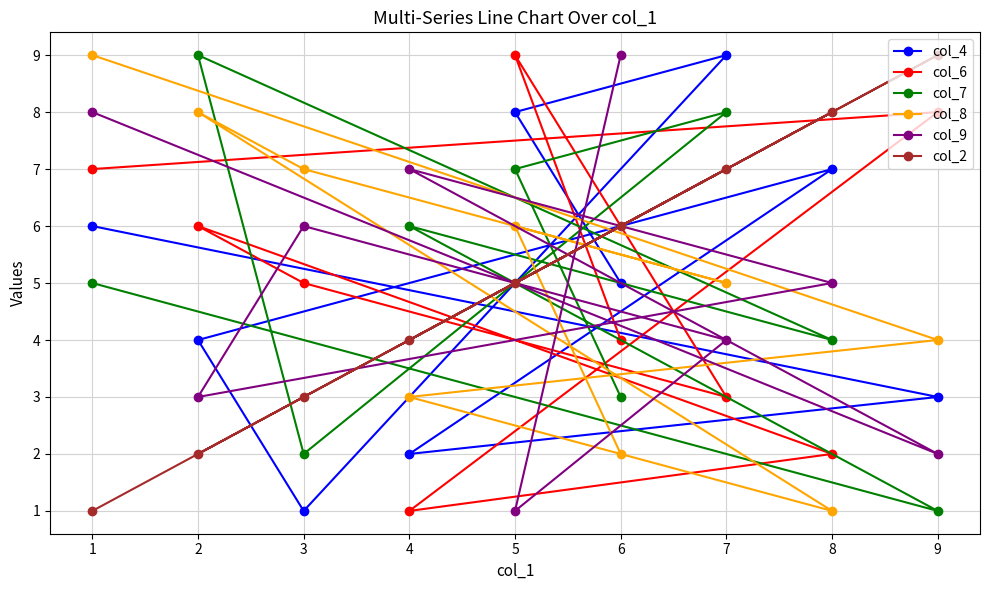

How many data points in col_9 are less than 5?

4